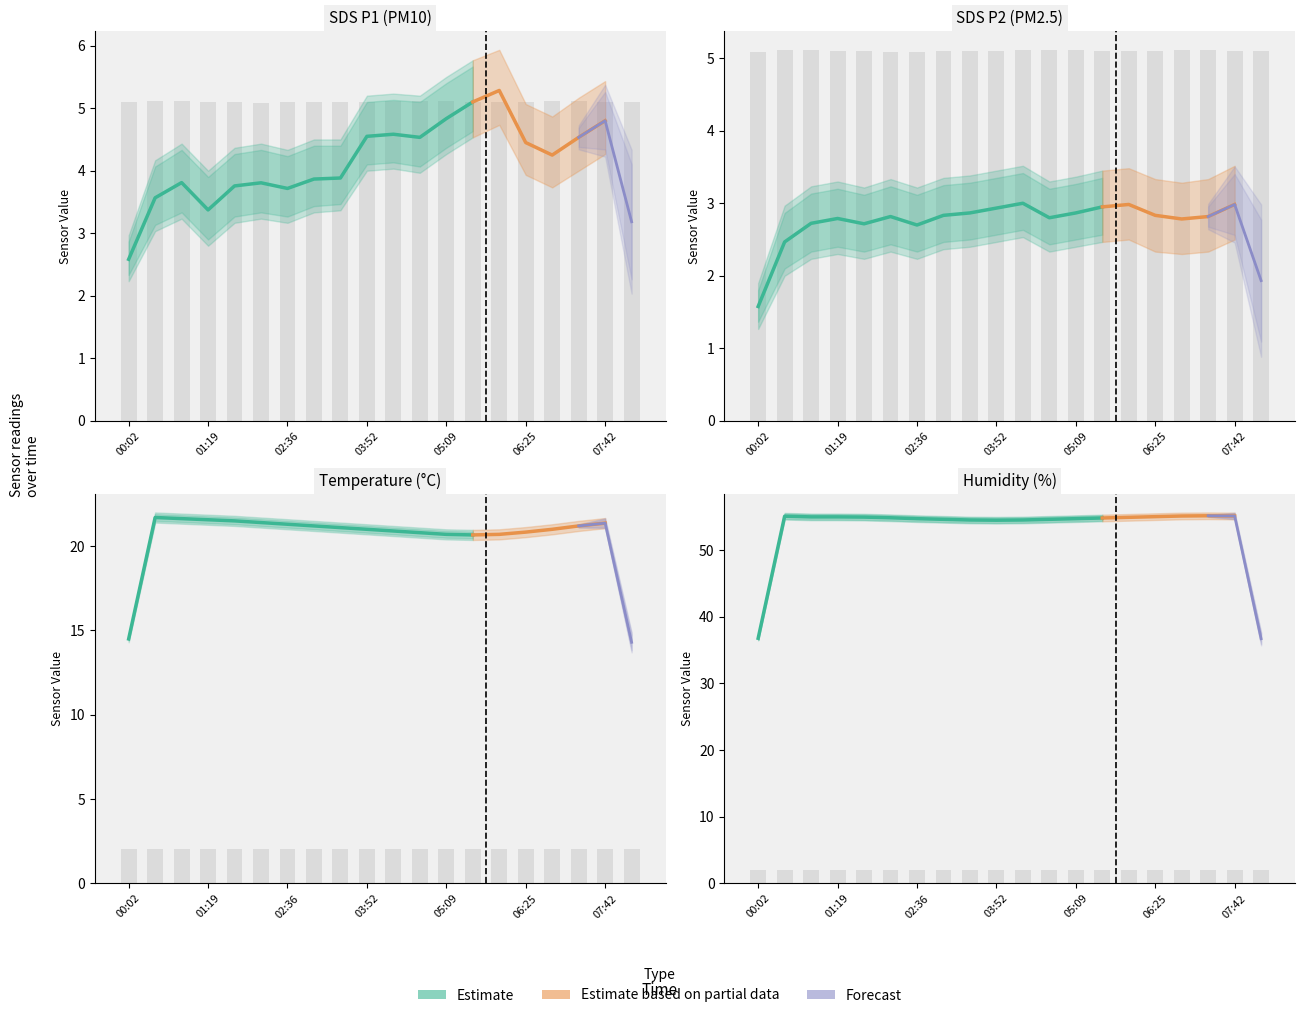

What is the total value across all series at 02:10?

82.8